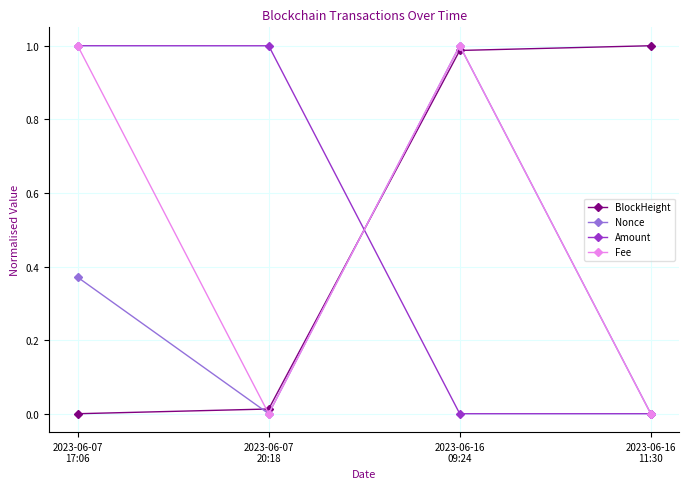

True or false: Nonce has a value of -0.5 at 2023-06-07
20:18.

False